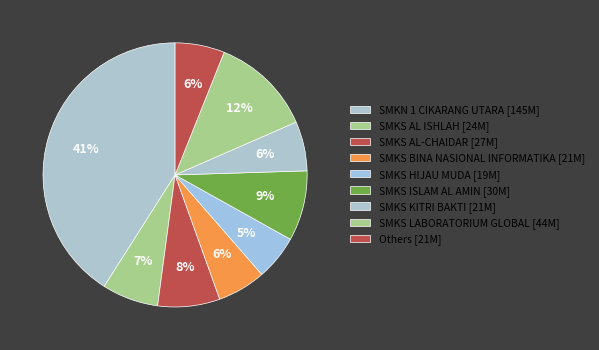

How many segments does this pie chart have?

9